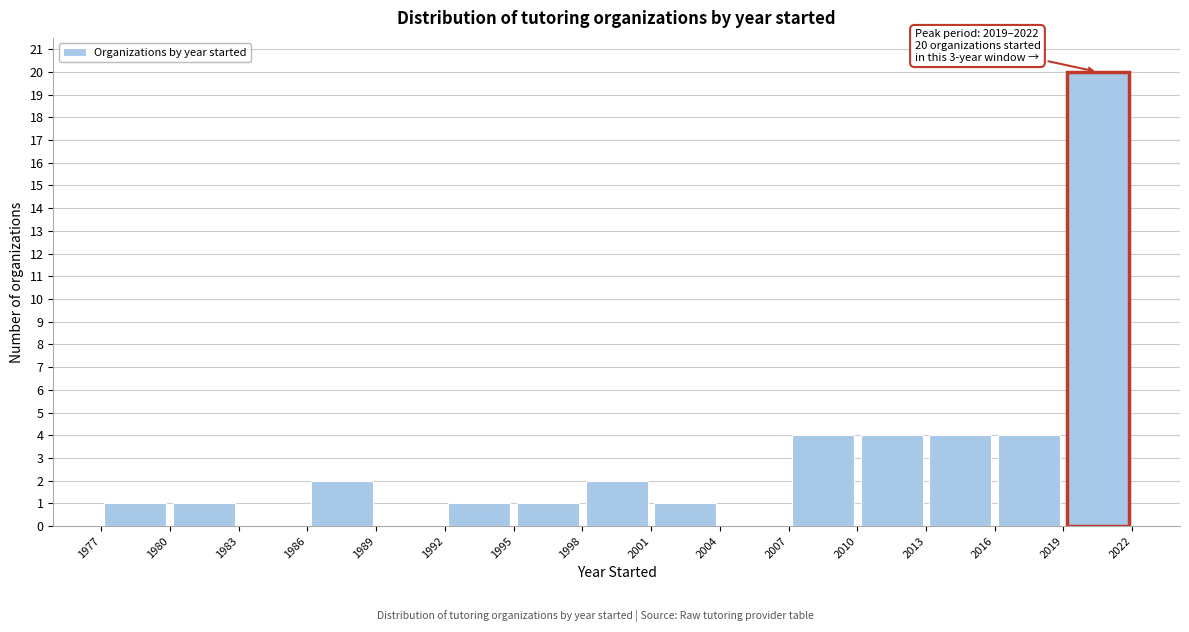

Over which range of the x-axis is the bar tallest?

2019 to 2022